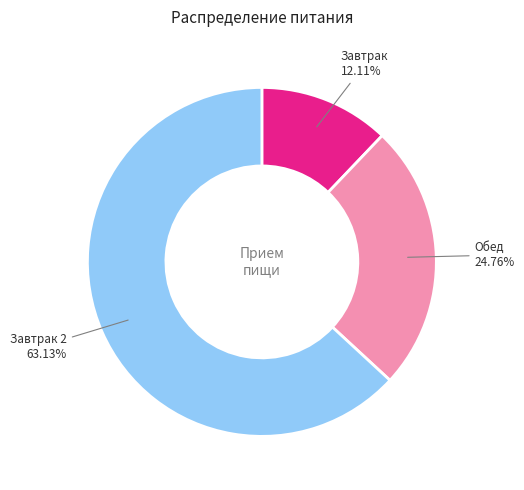

To the nearest percent, what is the average slice percentage?

33%